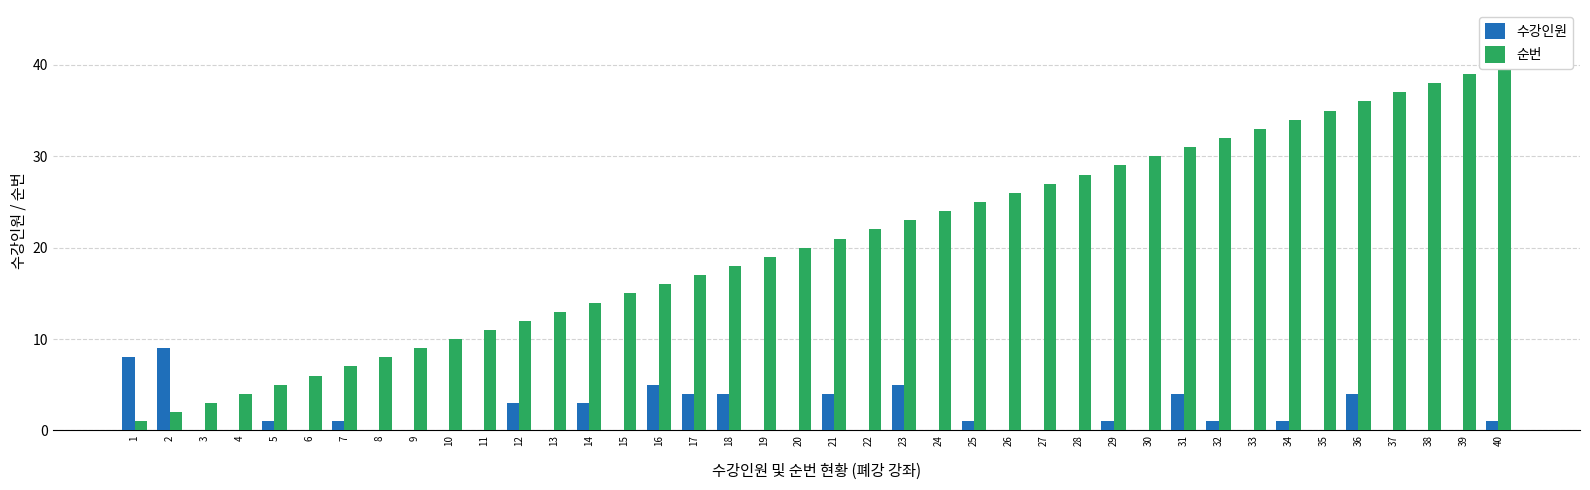

What is the difference between the 수강인원 values at 12 and 30?

3